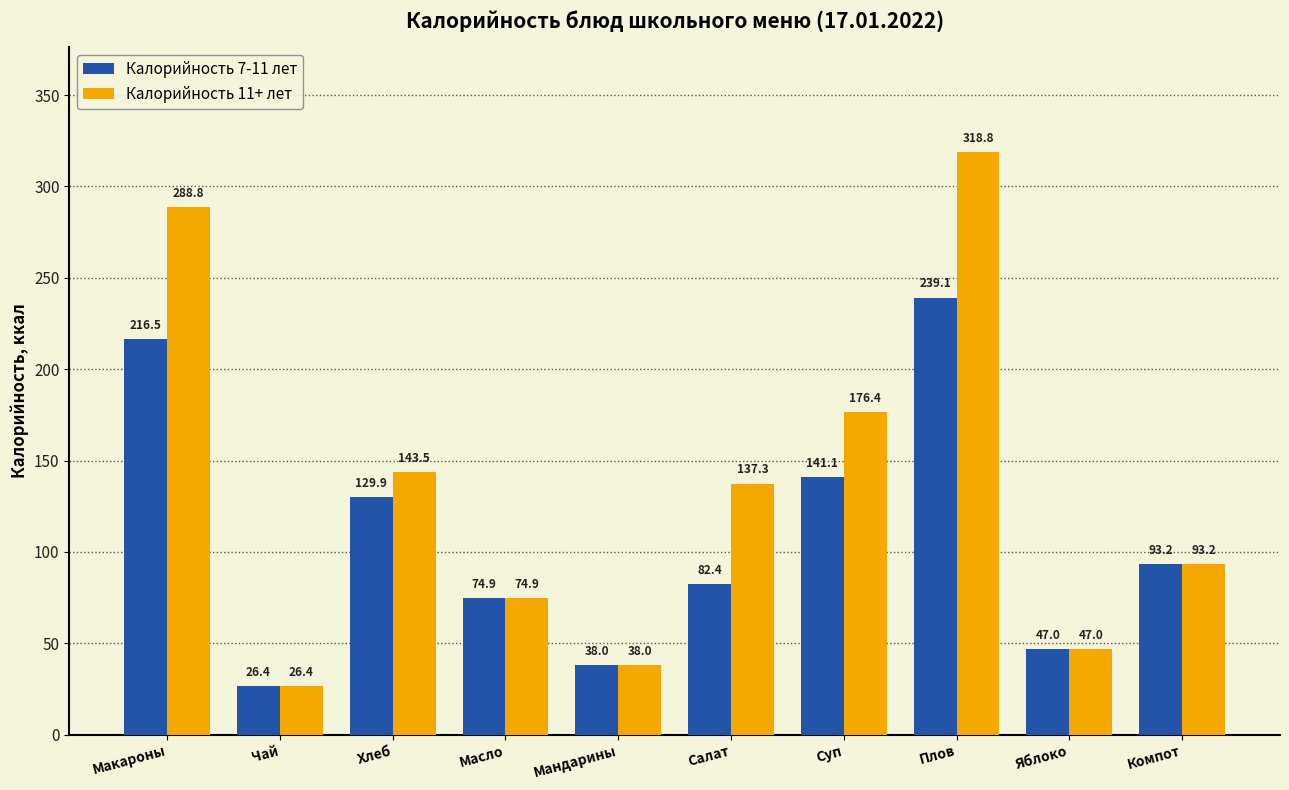

What is the minimum value shown in the chart?

26.4